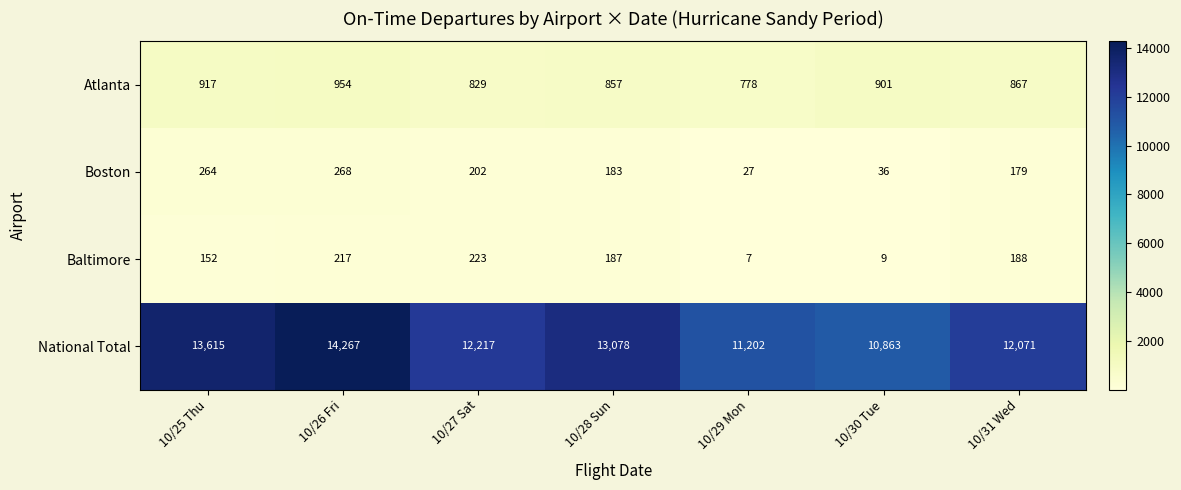

At 10/30 Tue, list the series in order from smallest to largest.

Baltimore, Boston, Atlanta, National Total